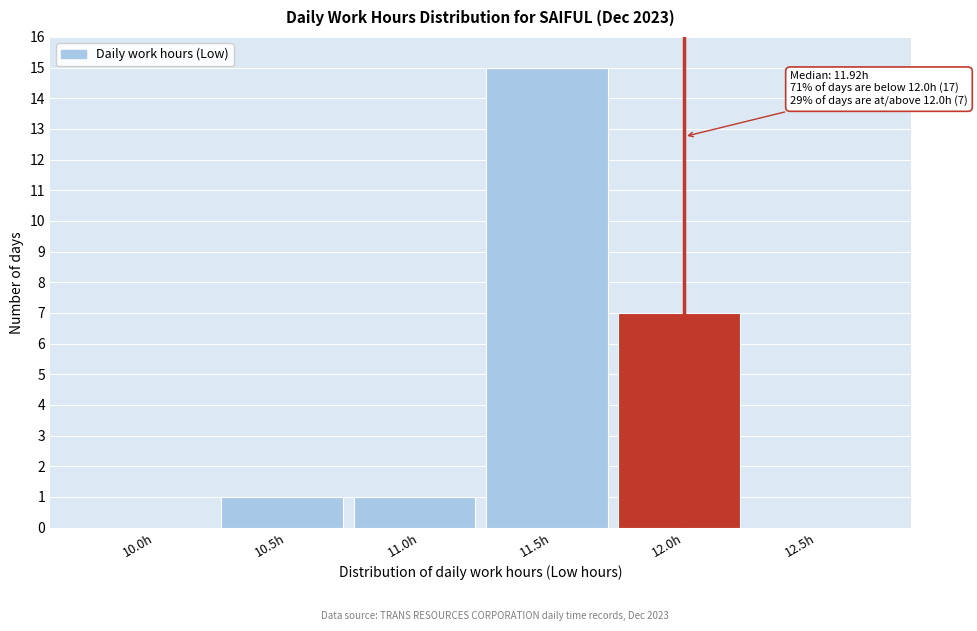

Reading left to right, transcribe all the data shown in this chart.

10.0h=0	10.5h=1	11.0h=1	11.5h=15	12.0h=7	12.5h=0